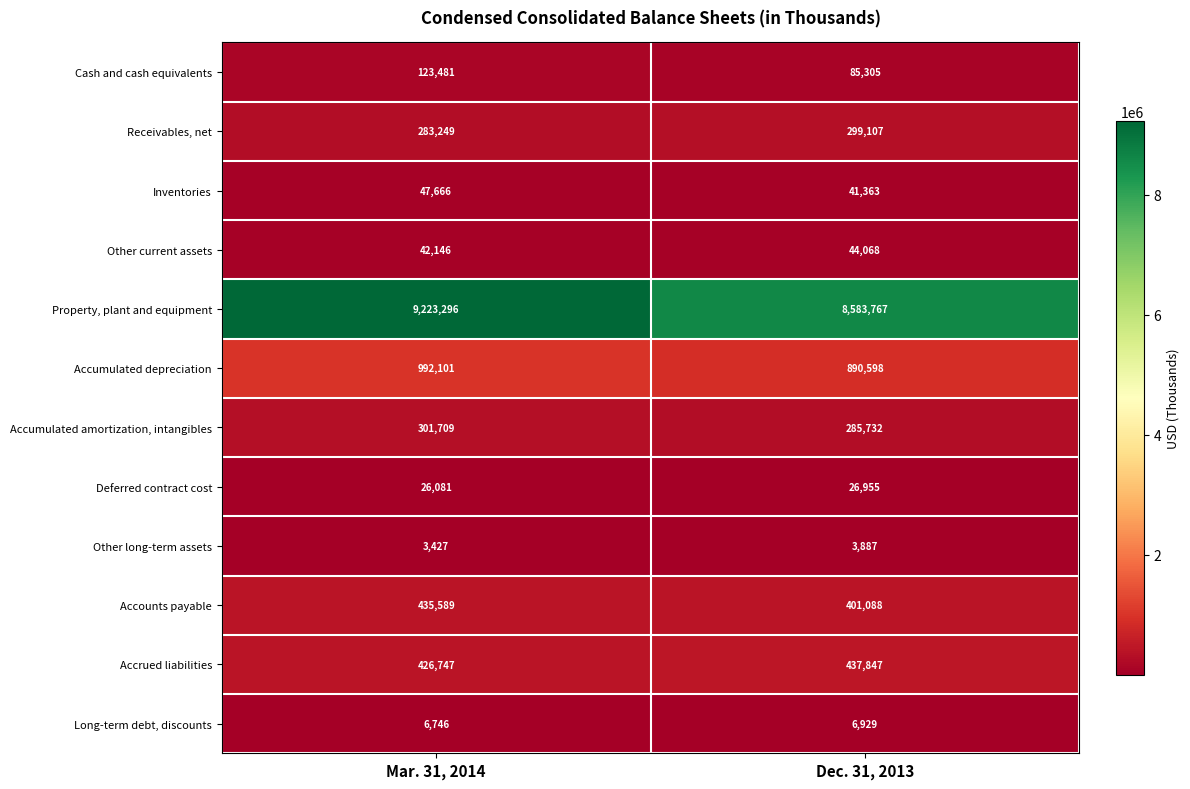

Reading left to right, list all the values displayed in this chart.

Cash and cash equivalents: 123481	85305
Receivables, net: 283249	299107
Inventories: 47666	41363
Other current assets: 42146	44068
Property, plant and equipment: 9223296	8583767
Accumulated depreciation: 992101	890598
Accumulated amortization, intangibles: 301709	285732
Deferred contract cost: 26081	26955
Other long-term assets: 3427	3887
Accounts payable: 435589	401088
Accrued liabilities: 426747	437847
Long-term debt, discounts: 6746	6929